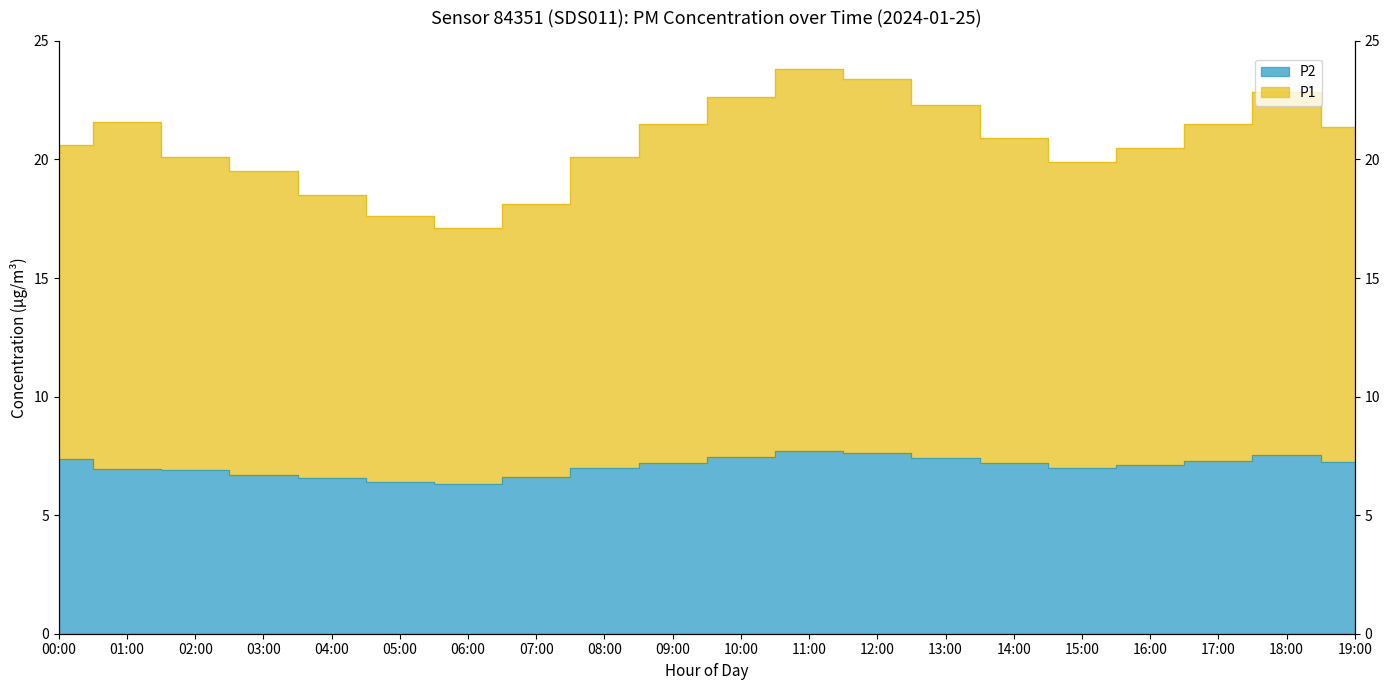

Where is the first local minimum for P1?

06:00